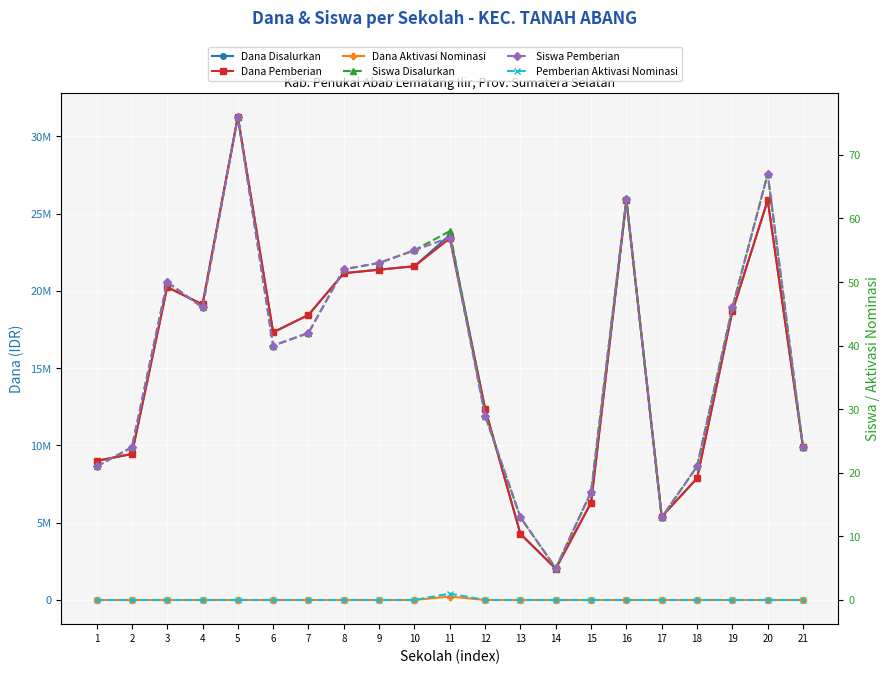

How many categories are shown in the chart?

21